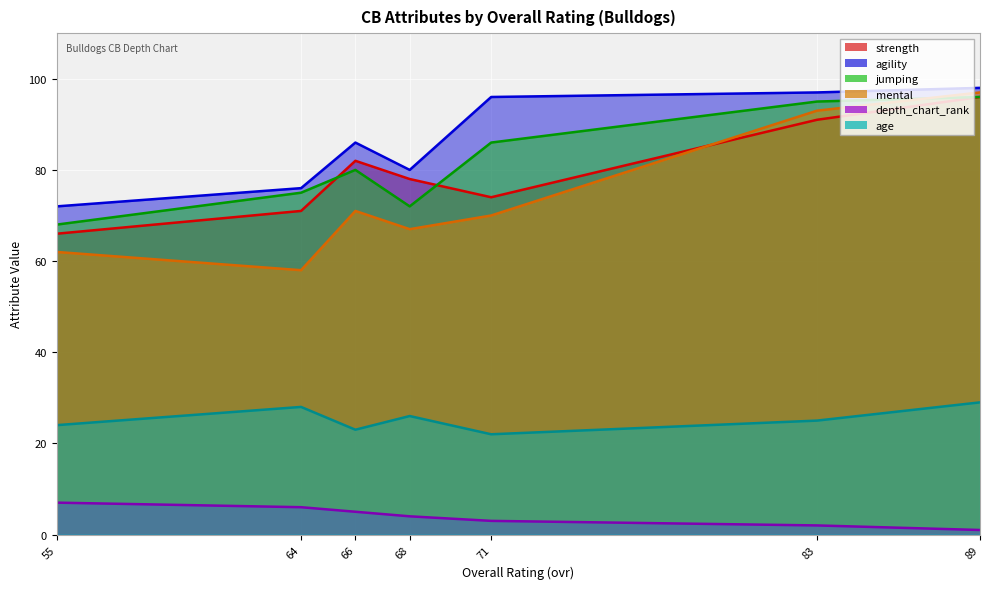

Reading left to right, extract all data points from this chart.

strength: 89=96	83=91	71=74	68=78	66=82	64=71	55=66
agility: 89=98	83=97	71=96	68=80	66=86	64=76	55=72
jumping: 89=96	83=95	71=86	68=72	66=80	64=75	55=68
mental: 89=97	83=93	71=70	68=67	66=71	64=58	55=62
depth_chart_rank: 89=1	83=2	71=3	68=4	66=5	64=6	55=7
age: 89=29	83=25	71=22	68=26	66=23	64=28	55=24